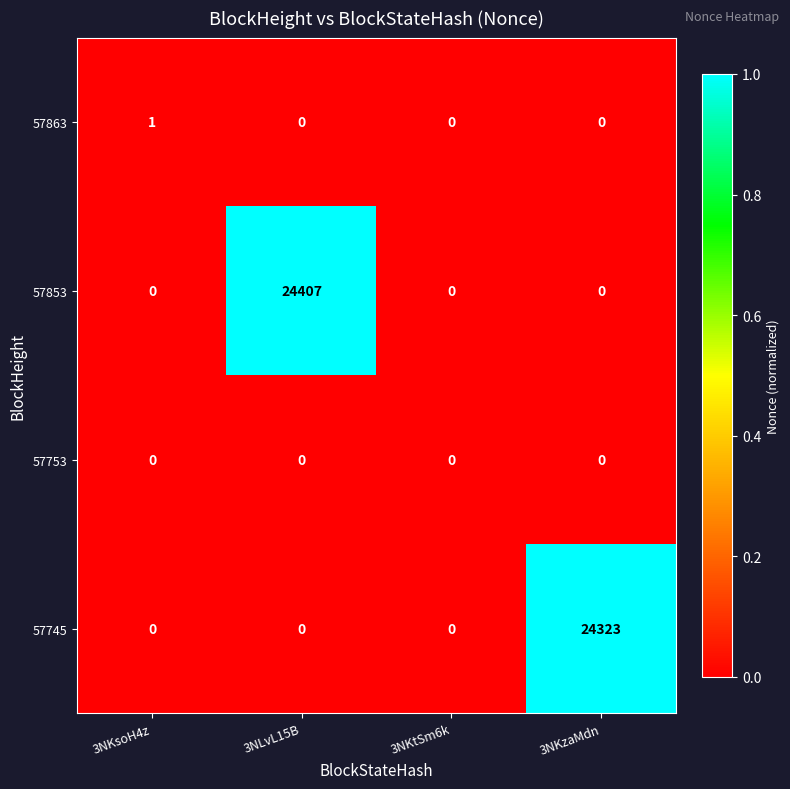

Which series has the largest total across all categories?

57853